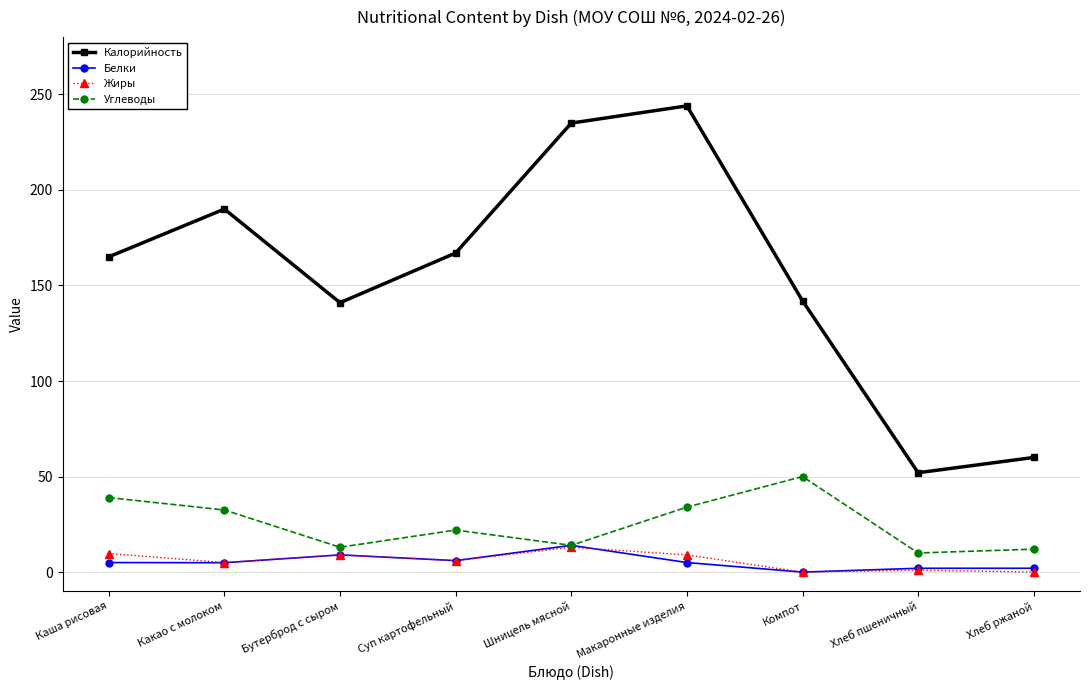

What is the label of the 8th point from the right?

Какао с молоком